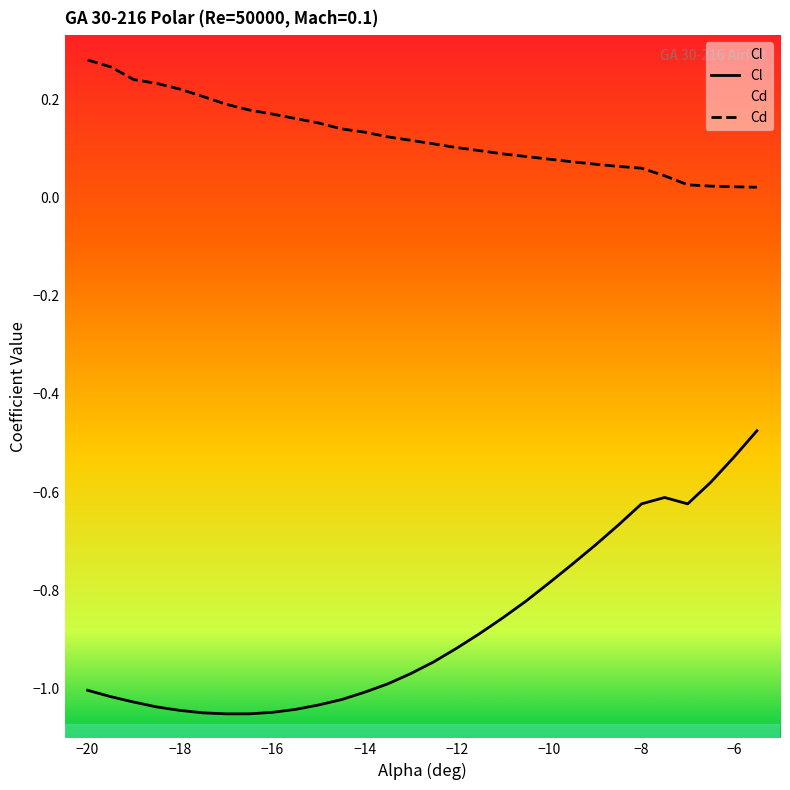

What position from the left is -15.5?

10